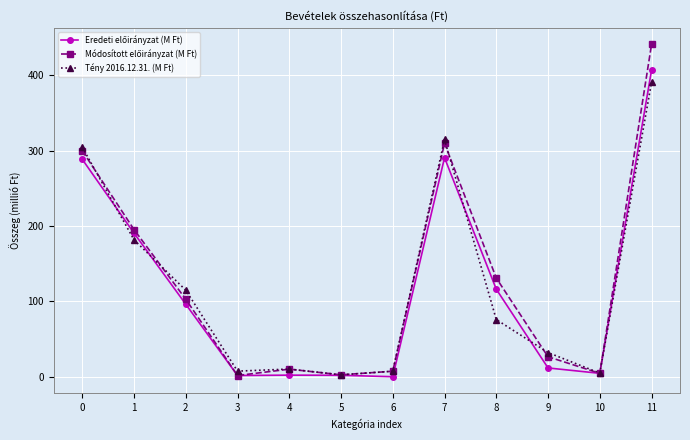

Which category has the highest value across all series?

11